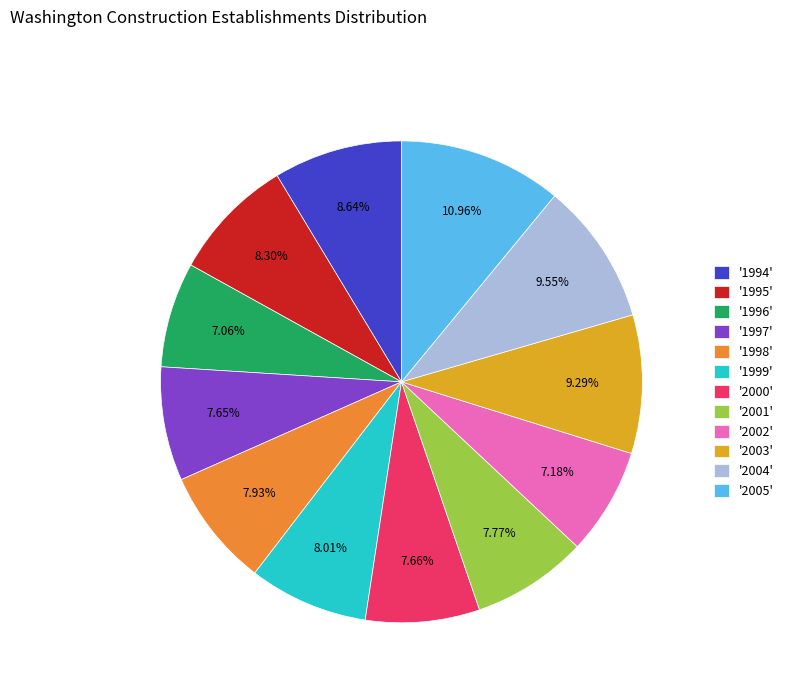

Does '2002' account for over 50% of the chart?

No